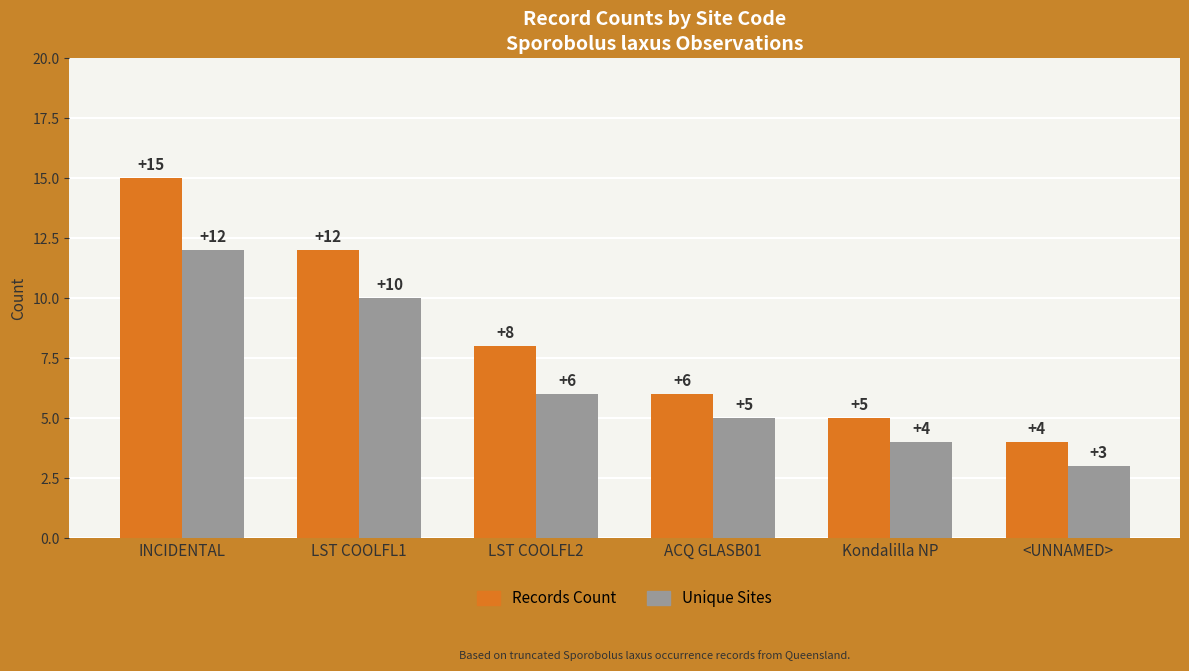

List the series in order of their peak value, lowest first.

Unique Sites, Records Count